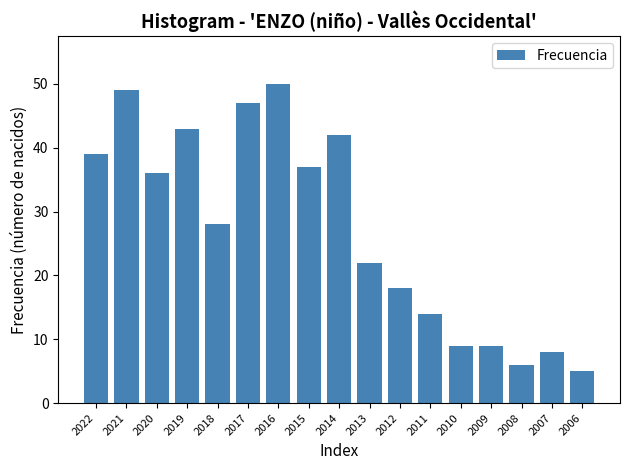

Reading left to right, transcribe all the data shown in this chart.

2022=39	2021=49	2020=36	2019=43	2018=28	2017=47	2016=50	2015=37	2014=42	2013=22	2012=18	2011=14	2010=9	2009=9	2008=6	2007=8	2006=5